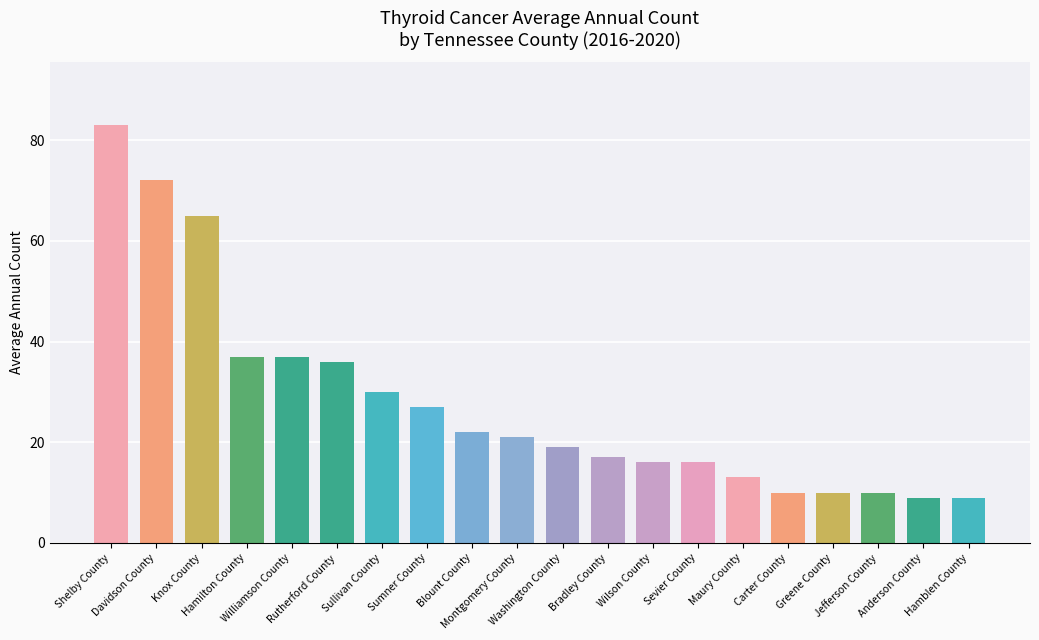

What is the value of the 18th bar from the left?

10